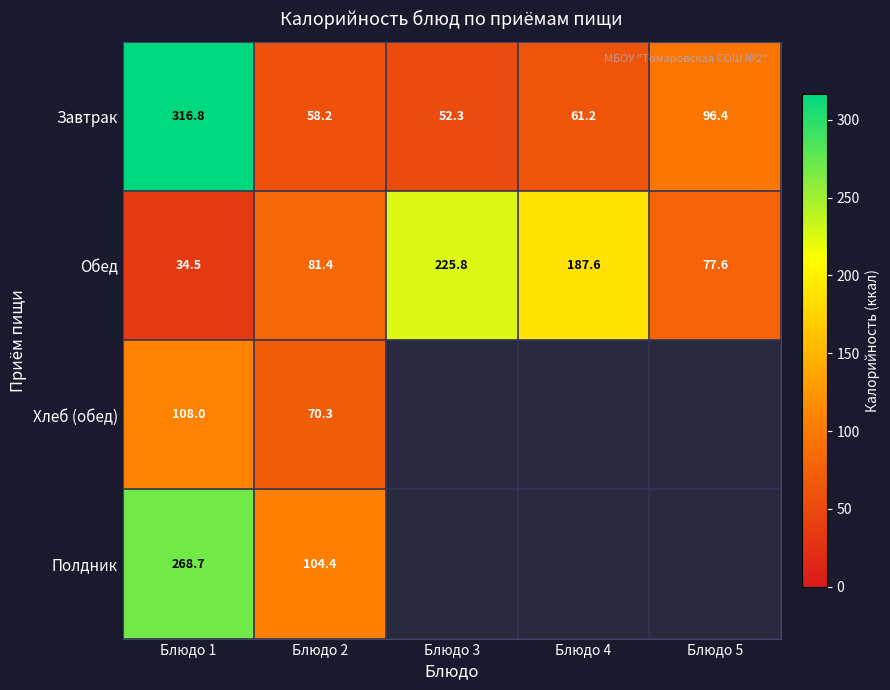

What is the sum of all Обед values?

606.9